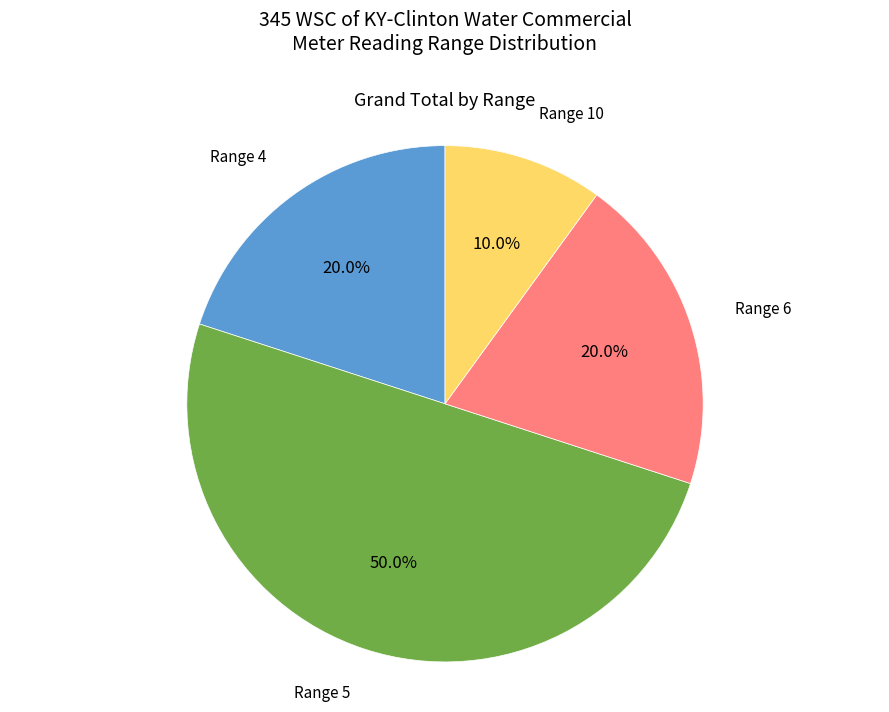

How many segments does this pie chart have?

4